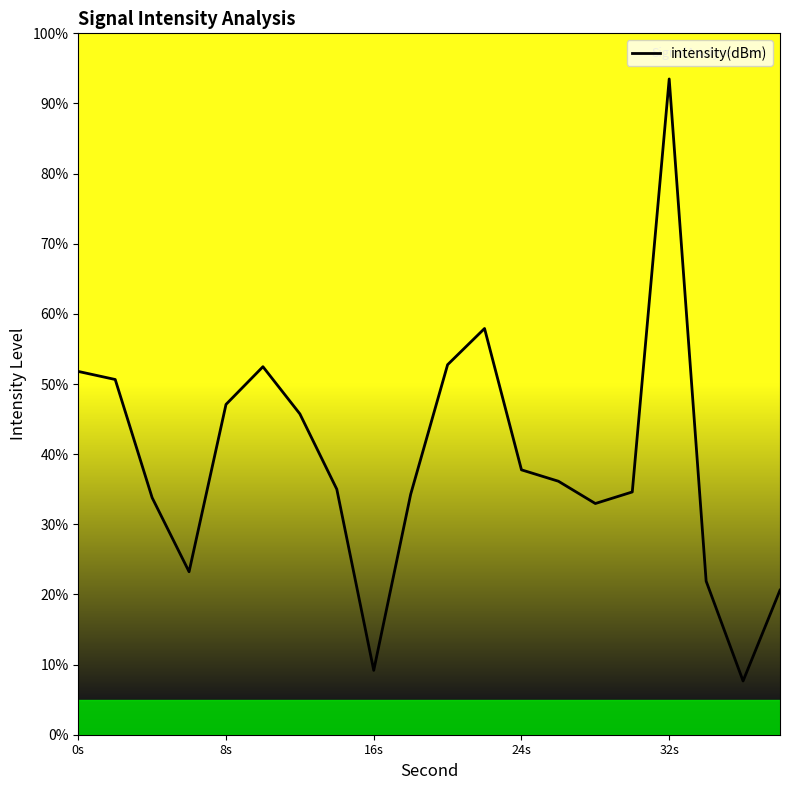

What is the difference between the maximum and minimum values?

85.8